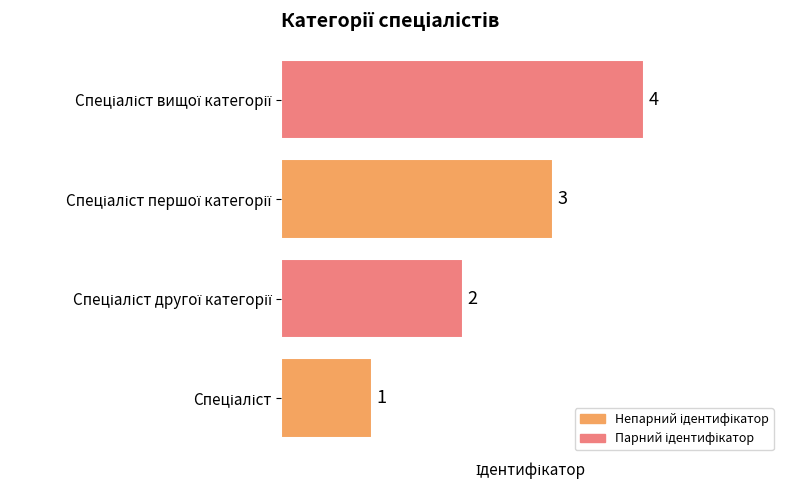

What is the sum of all values?

10